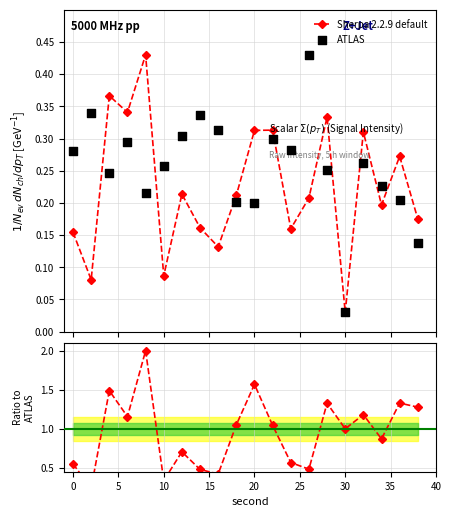

Which series reaches the maximum Y coordinate?

Sherpa 2.2.9 default